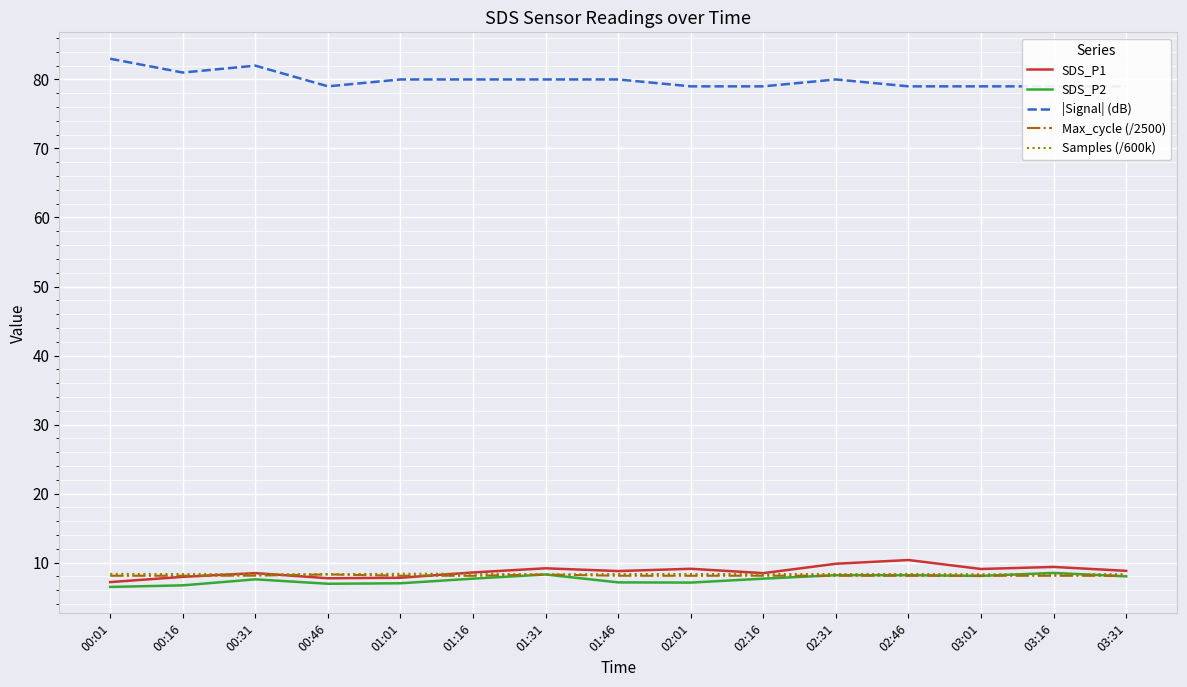

Between 01:31 and 02:46, which series saw the biggest shift?

SDS_P1